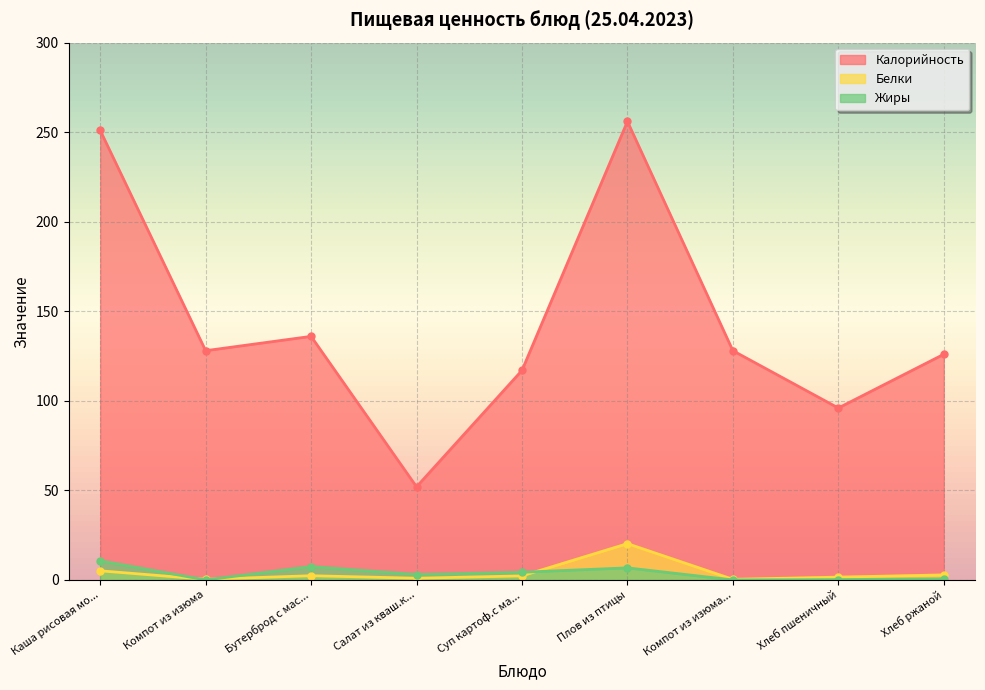

What is the total value across all series at Хлеб пшеничный?

97.8